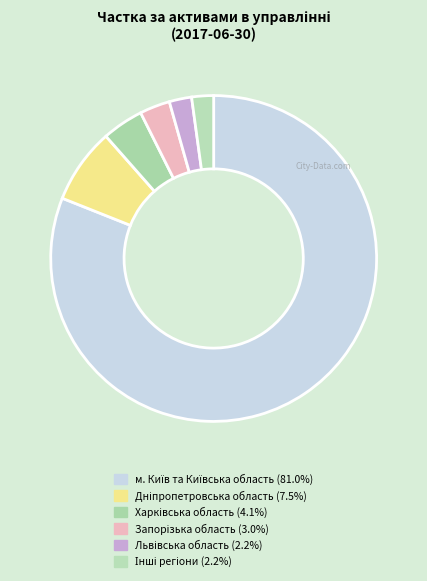

Which slice represents more than half of the pie?

м. Київ та Київська область